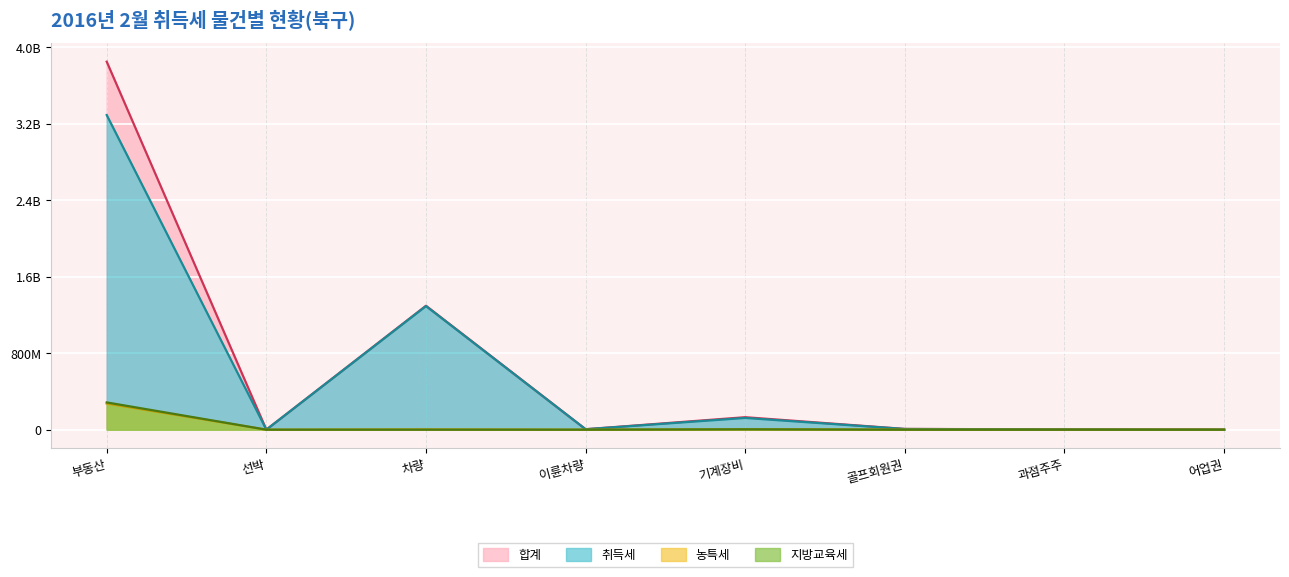

True or false: 합계 and 농특세 intersect in this chart.

False